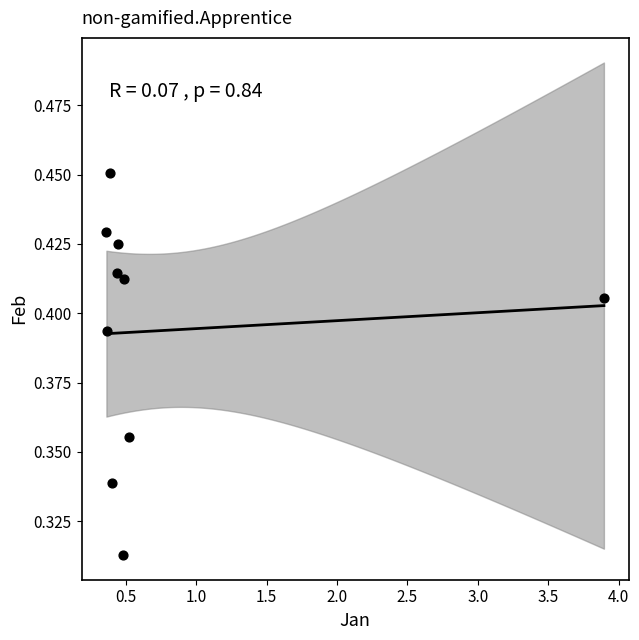

What is the range of X values (max minus min)?

3.5